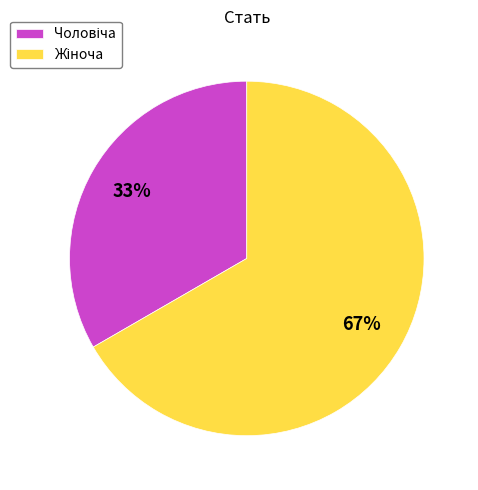

Is there a majority slice in this chart?

Yes